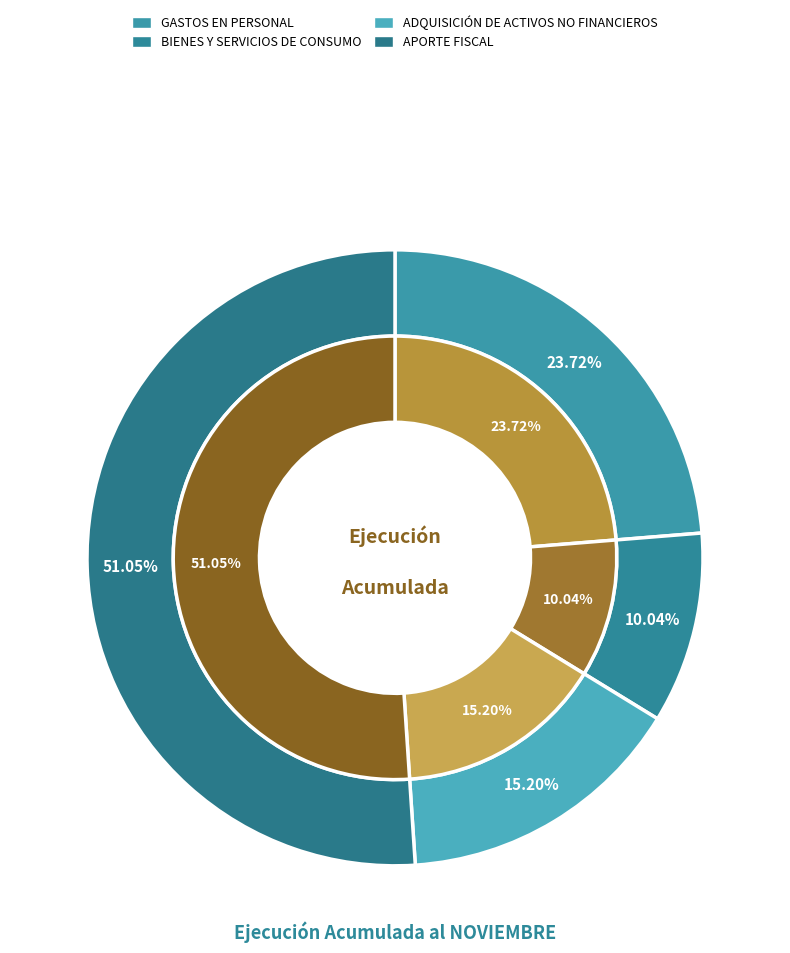

To the nearest percent, what is the combined percentage of APORTE FISCAL and BIENES Y SERVICIOS DE CONSUMO?

61%